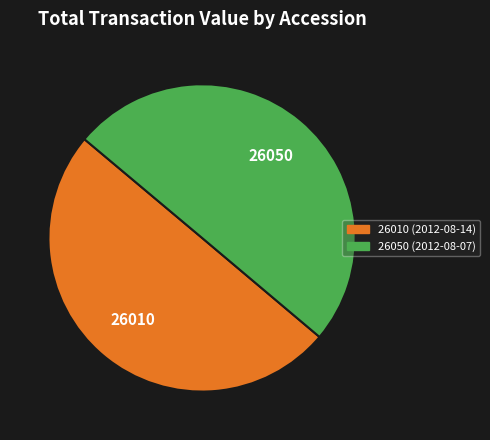

What is the ratio of the value at 26050 (2012-08-07) to the value at 26010 (2012-08-14)?

1.0